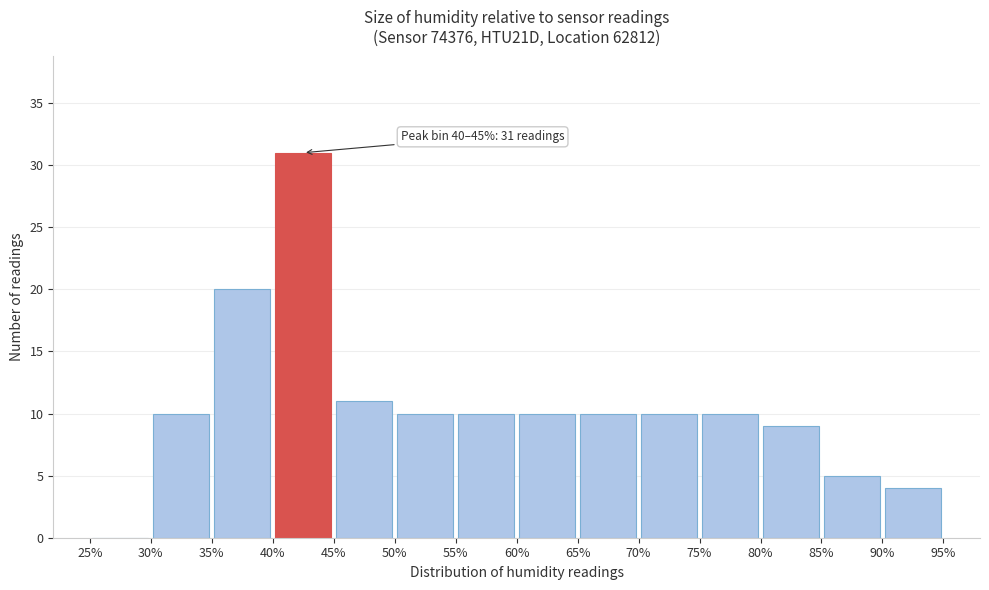

Over which range of the x-axis is the bar tallest?

40% to 45%